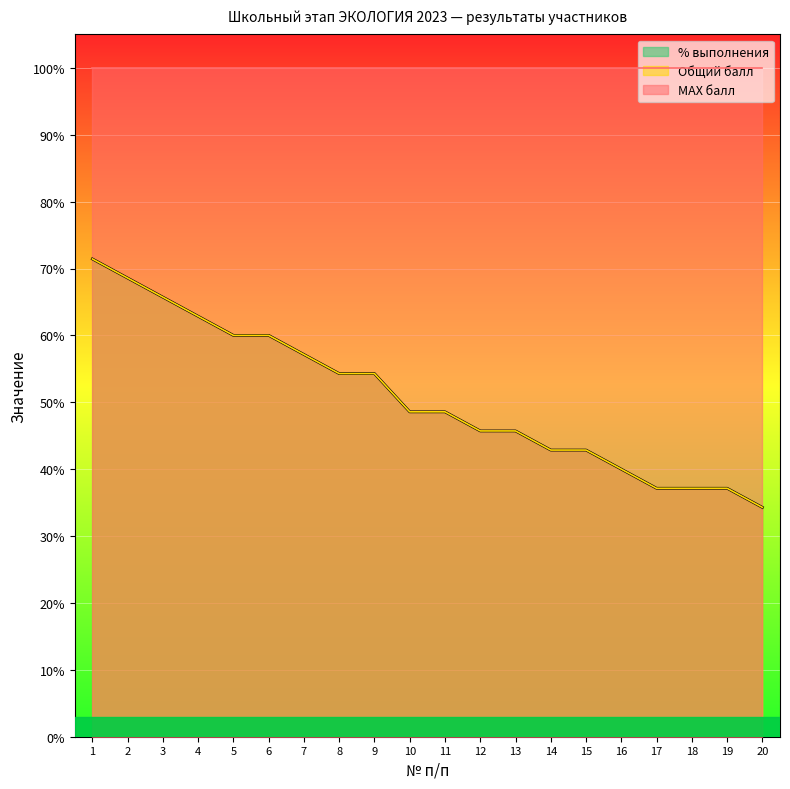

True or false: Общий балл has more than 0 points higher than both neighbors.

False